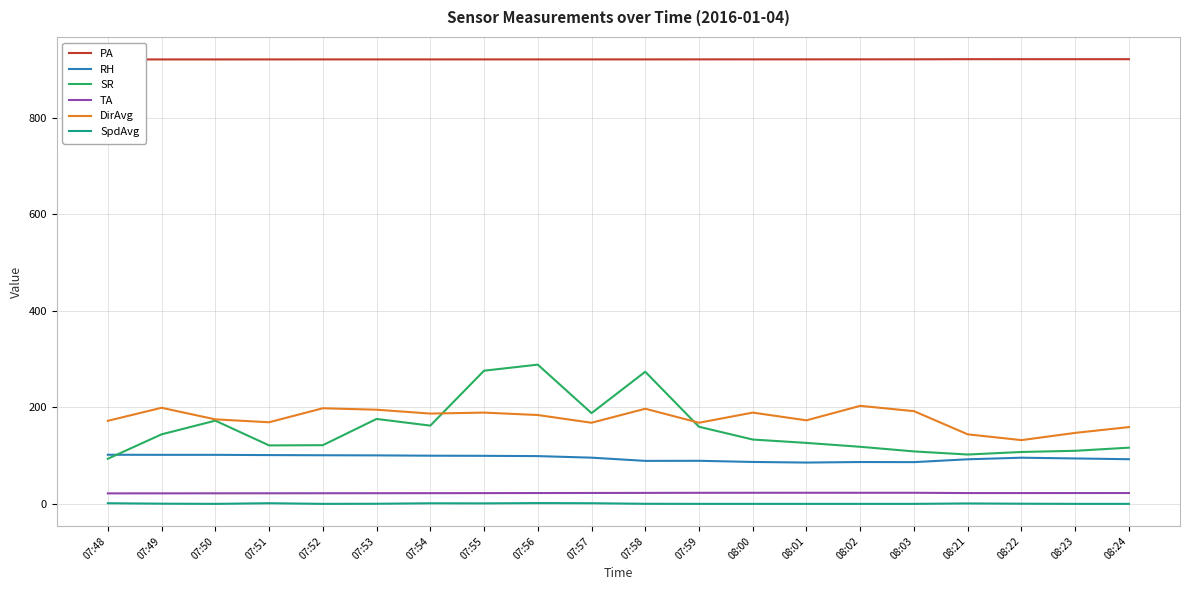

True or false: TA has more than 0 points higher than both neighbors.

True